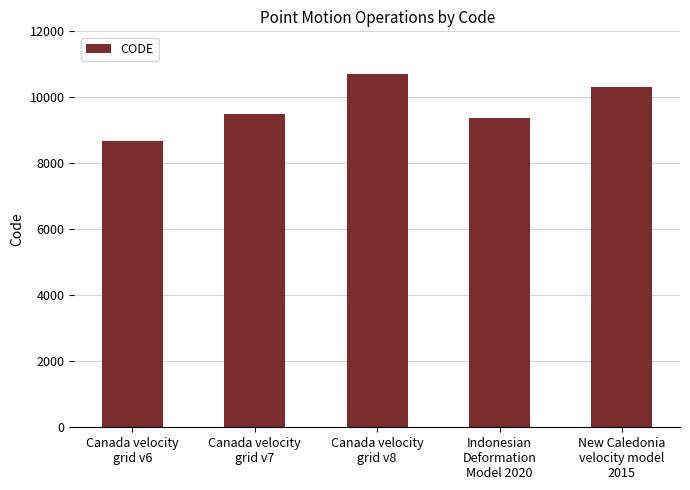

How many values are below 9483?

2